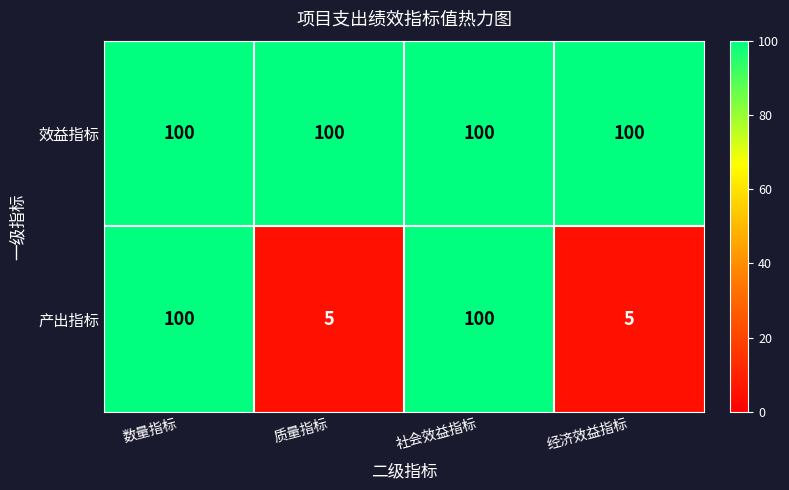

Reading right to left, what are all the values shown in this chart?

效益指标: 经济效益指标=100	社会效益指标=100	质量指标=100	数量指标=100
产出指标: 经济效益指标=5	社会效益指标=100	质量指标=5	数量指标=100